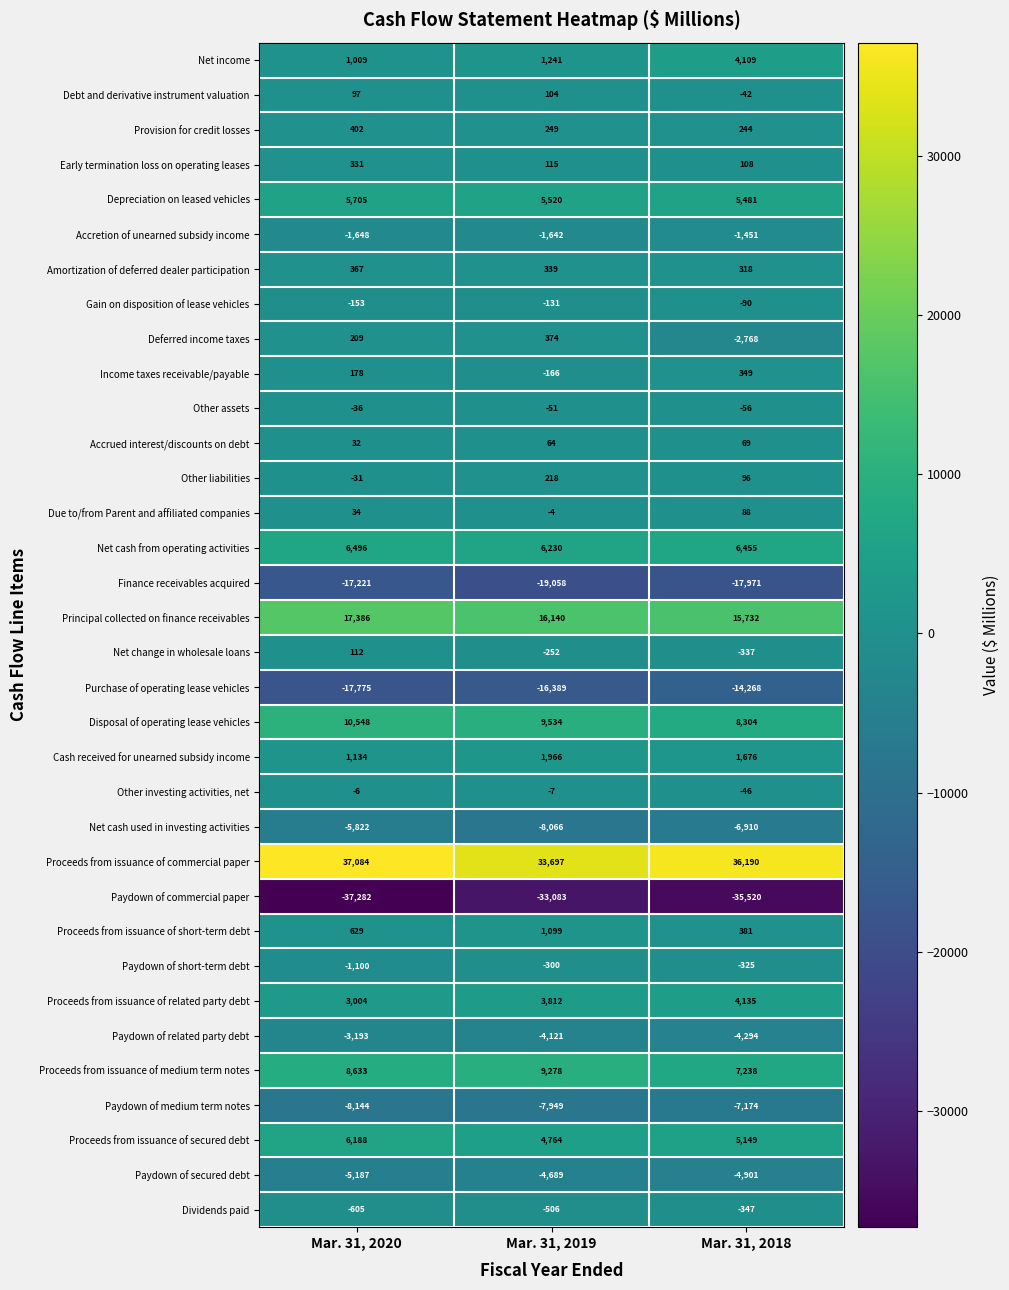

Is it true that Paydown of related party debt equals -2121 at Mar. 31, 2020?

False